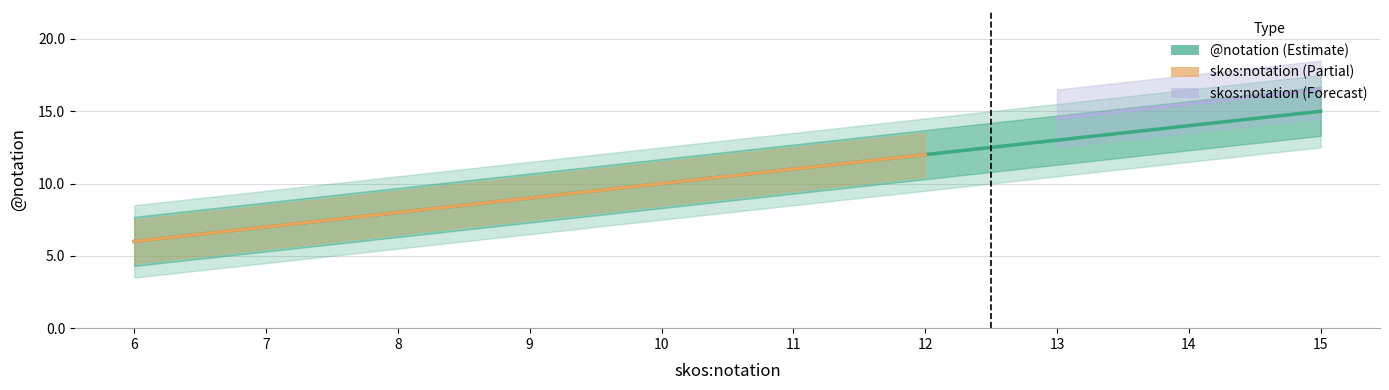

The chart shows a value of 10 at 10. True or false?

True